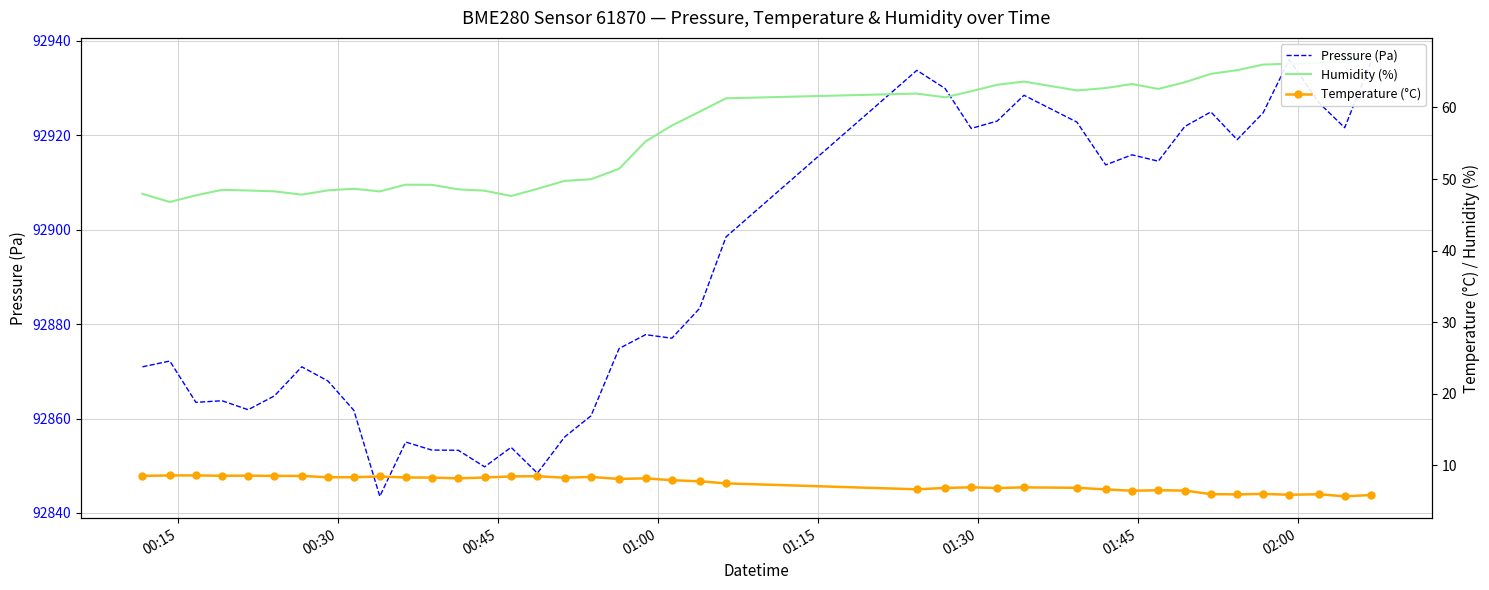

What are all the series names shown in the legend?

Pressure (Pa), Humidity (%), Temperature (°C)